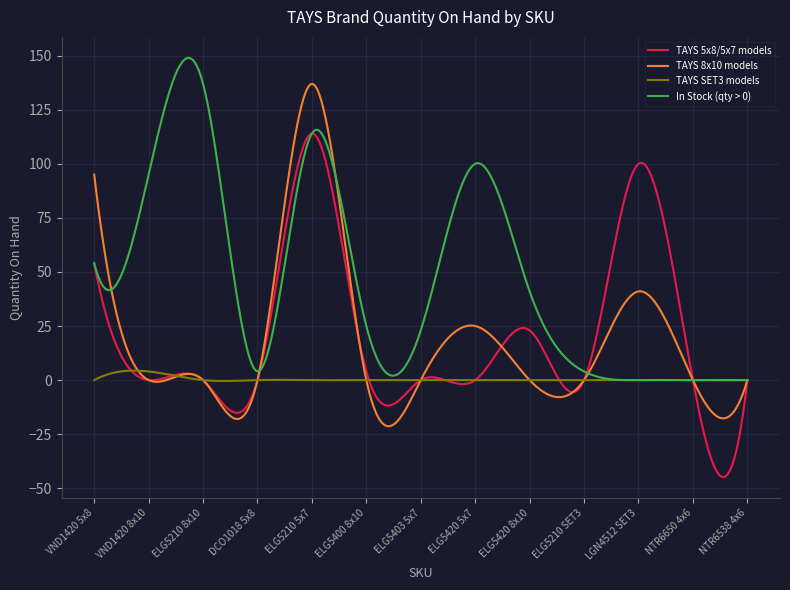

What is the greatest value displayed?

149.0